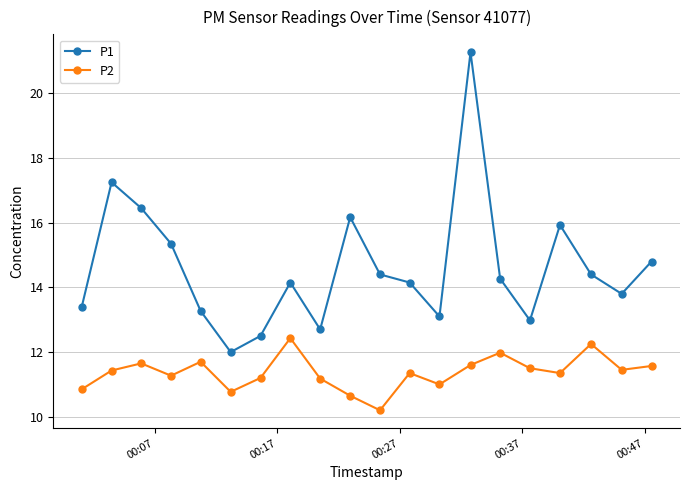

True or false: P1 and P2 intersect in this chart.

False